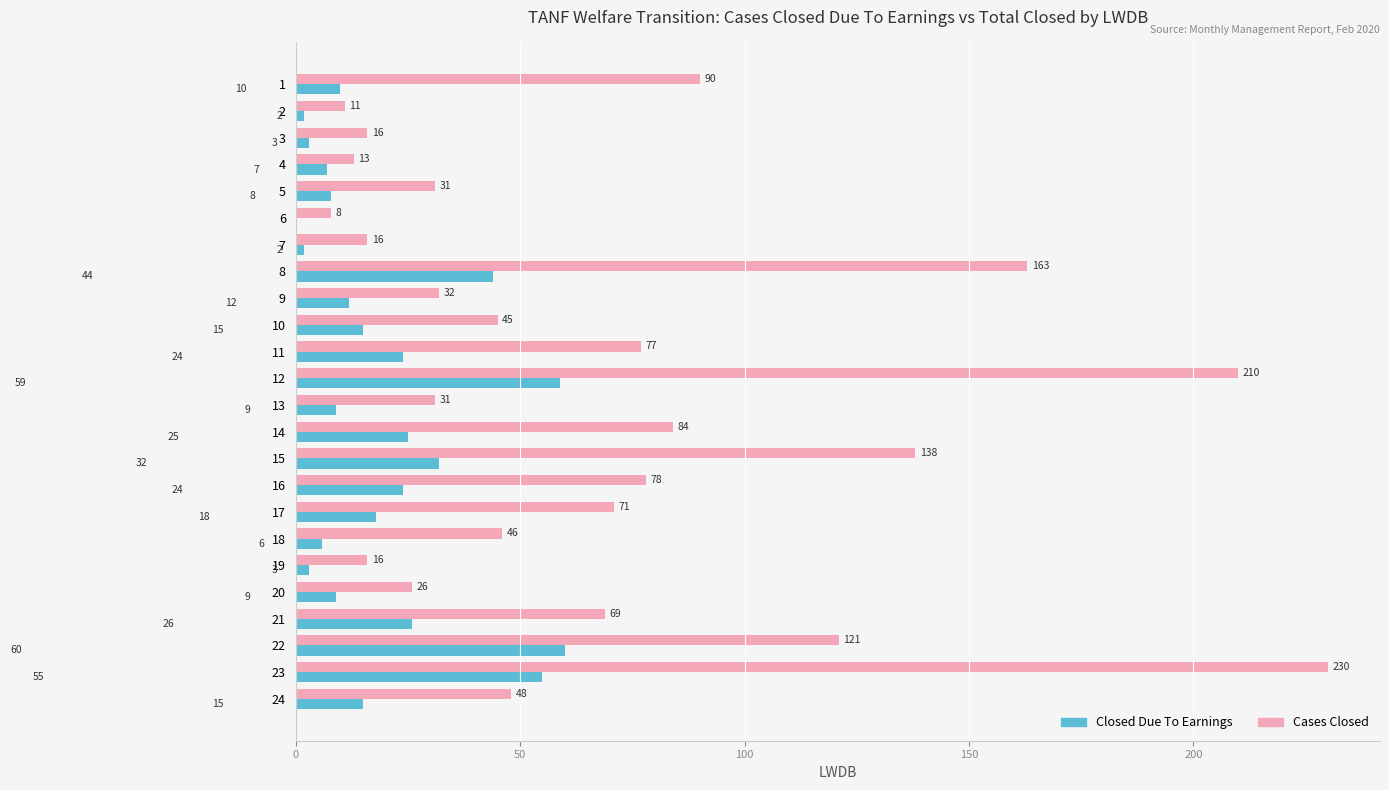

The Closed Due To Earnings series shows 32 at 15. True or false?

True